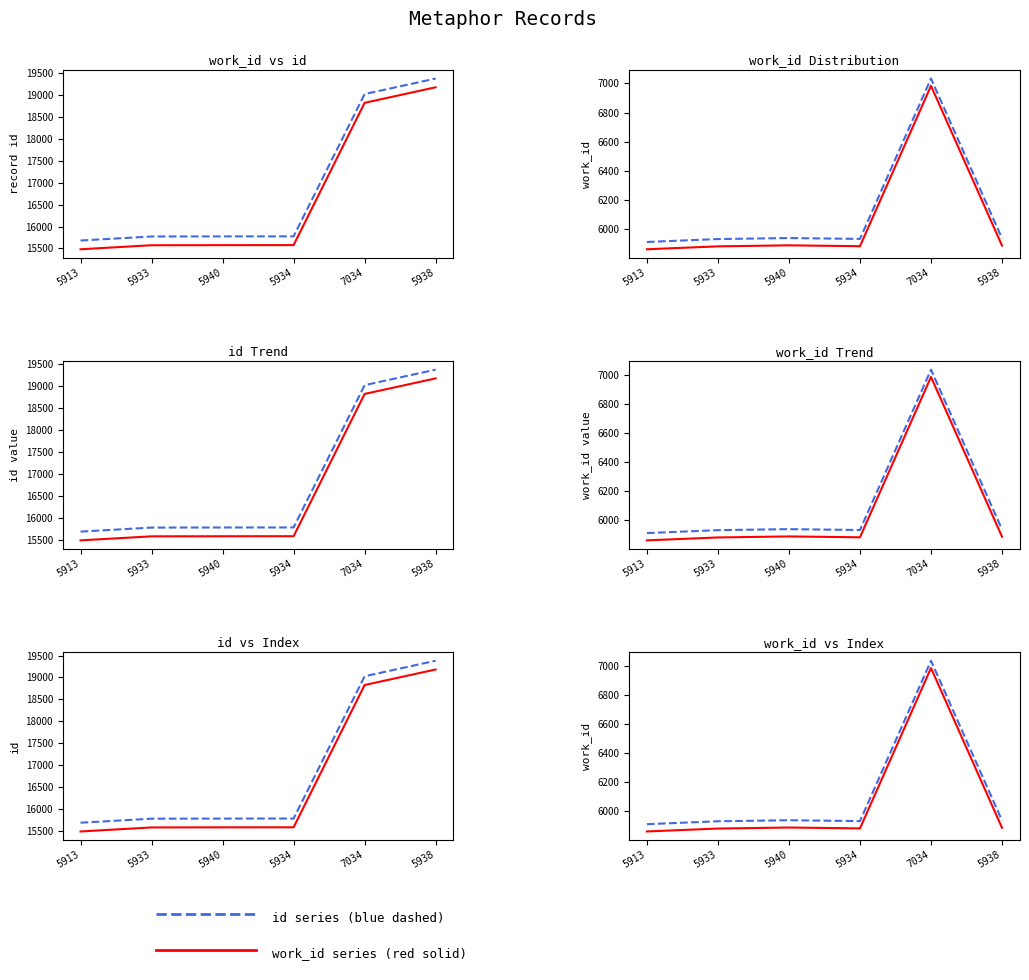

At which category does the chart reach its peak across all series?

7034